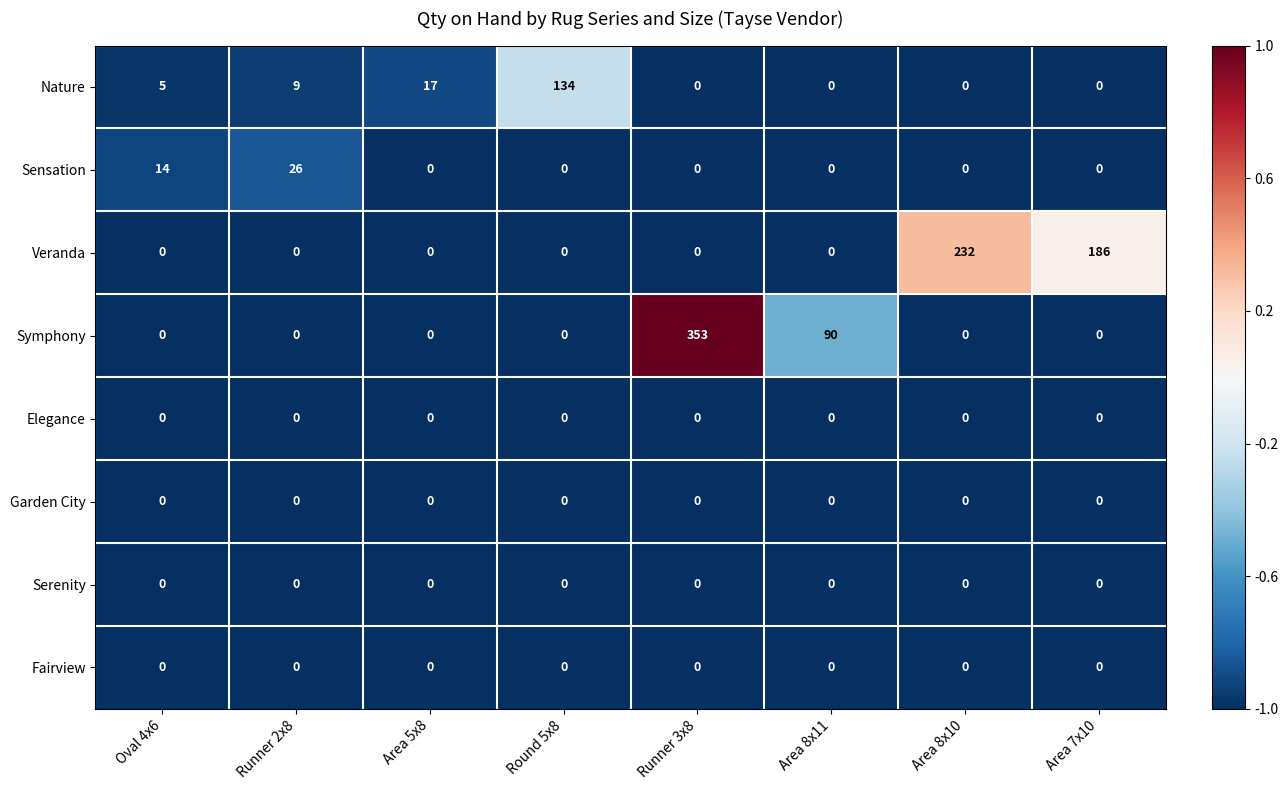

At which label is Veranda closest to 116?

Area 7x10